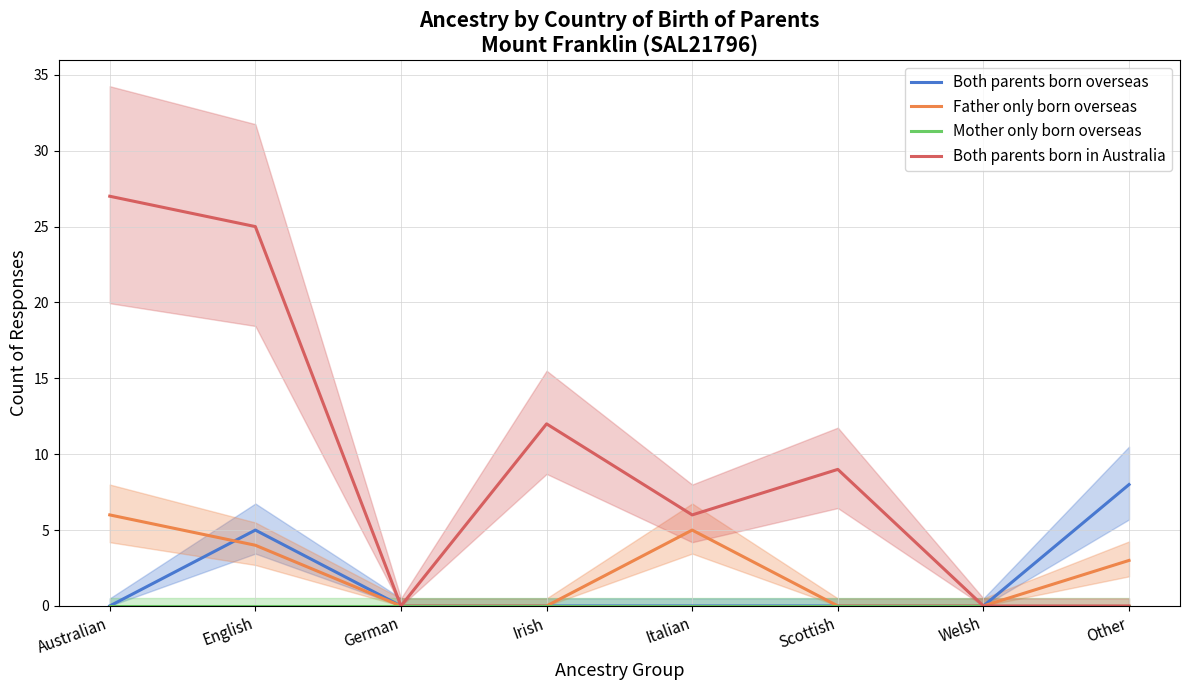

Which label corresponds to the largest value in the chart?

Australian